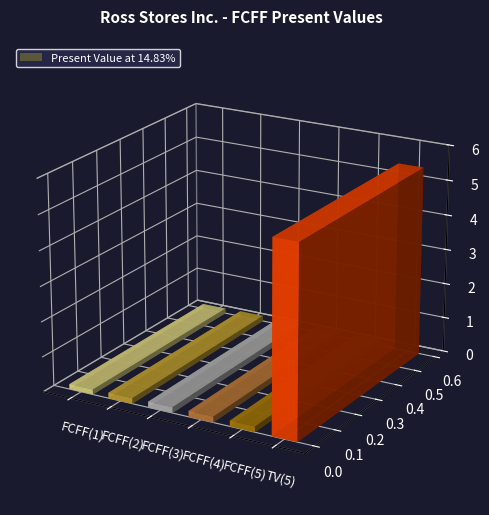

Reading right to left, extract all data points from this chart.

54185833	1608420	1656163	1637030	1555810	1423796